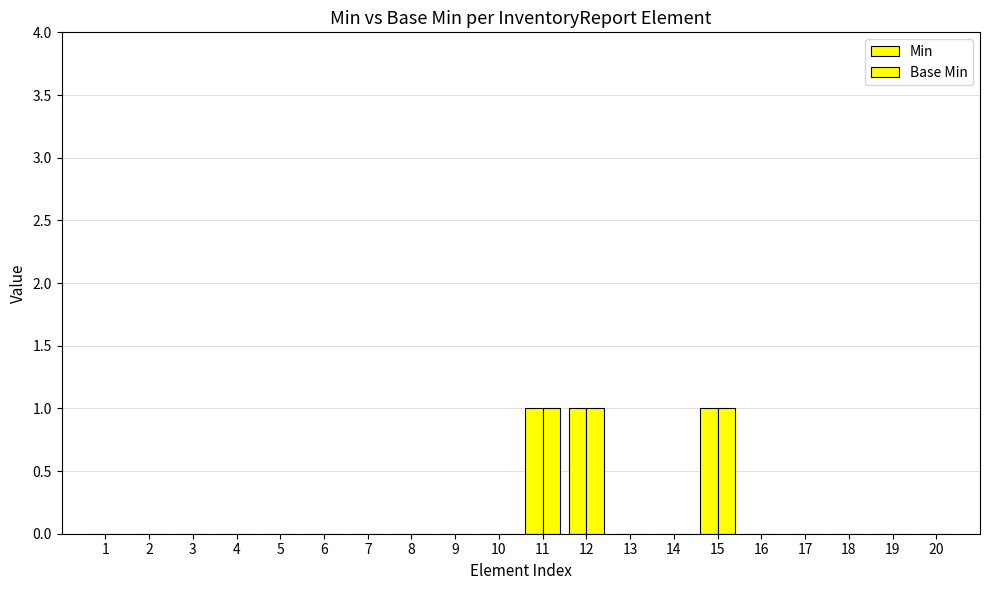

Reading left to right, extract all data points from this chart.

Min: 0	0	0	0	0	0	0	0	0	0	1	1	0	0	1	0	0	0	0	0
Base Min: 0	0	0	0	0	0	0	0	0	0	1	1	0	0	1	0	0	0	0	0